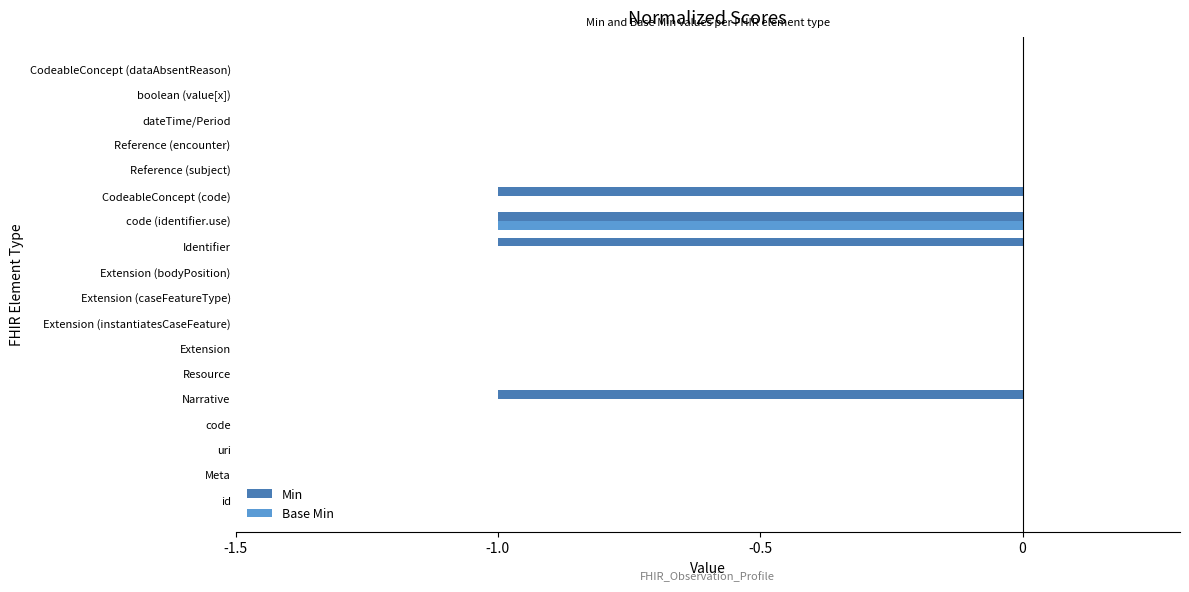

Which series has the largest total across all categories?

Base Min